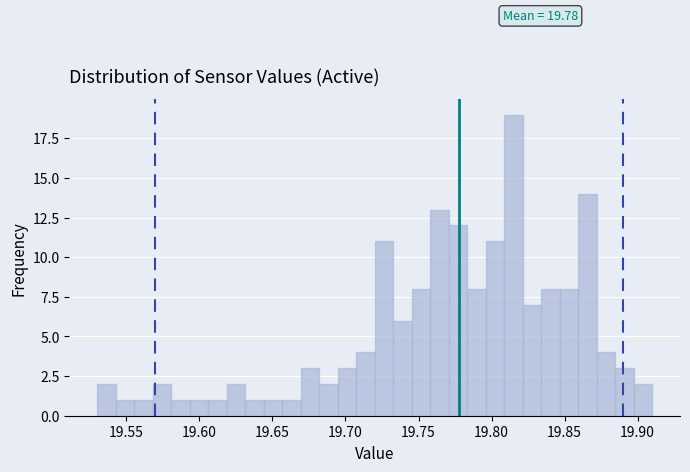

Around what value on the x-axis is the tallest bar? Give the approximate position of its centre, as read against the axis.

19.815